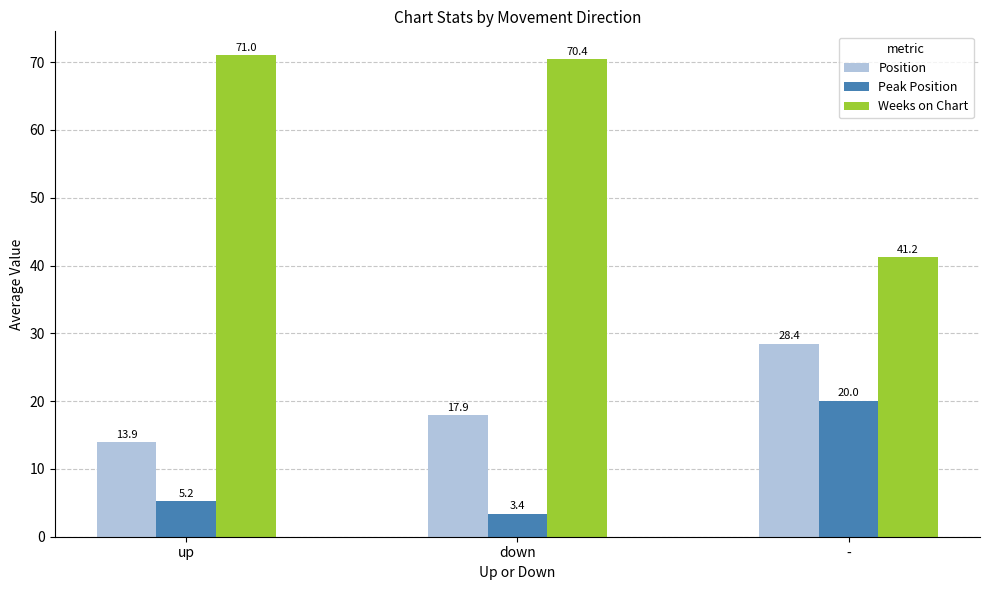

What is the spread (max minus min) of values at -?

21.2